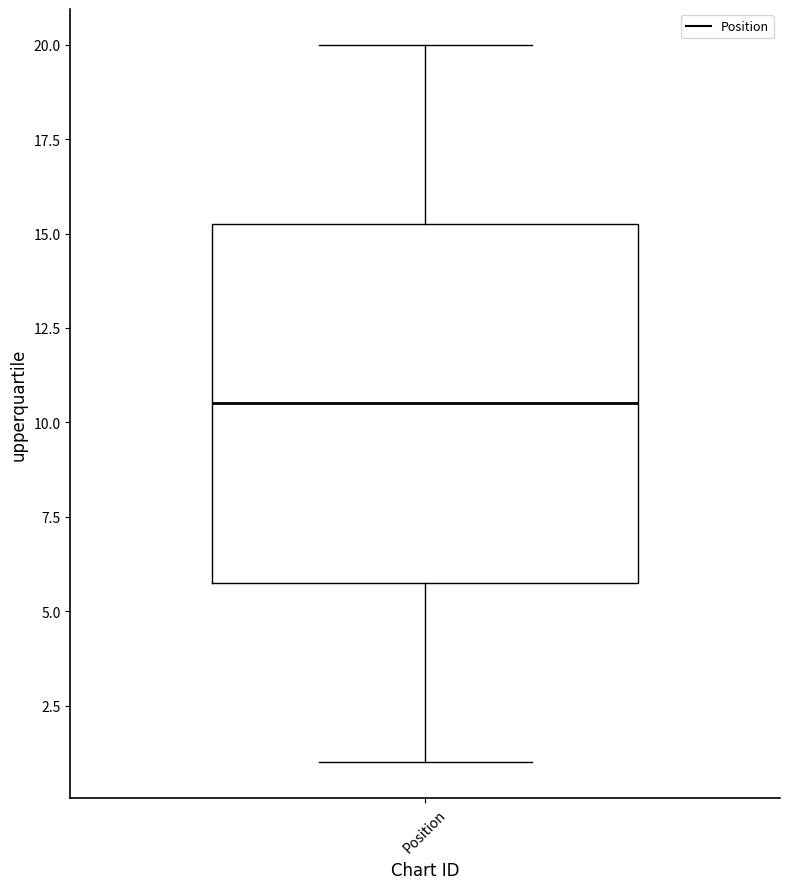

Transcribe this box plot: give where the median line is, the range the box spans, and where the two whiskers end, as read against the y-axis. The values are not printed on the chart, so give them approximately, as read against the axis.

median 10.5, box 6.0 to 15.5, whiskers 1.0 to 20.0